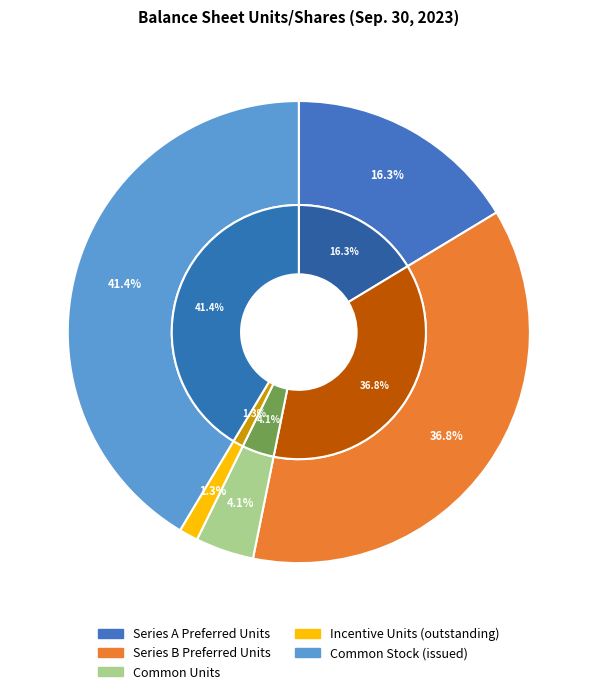

Do Preferred Stock (issued) and Common Units together represent more than half of the pie?

No